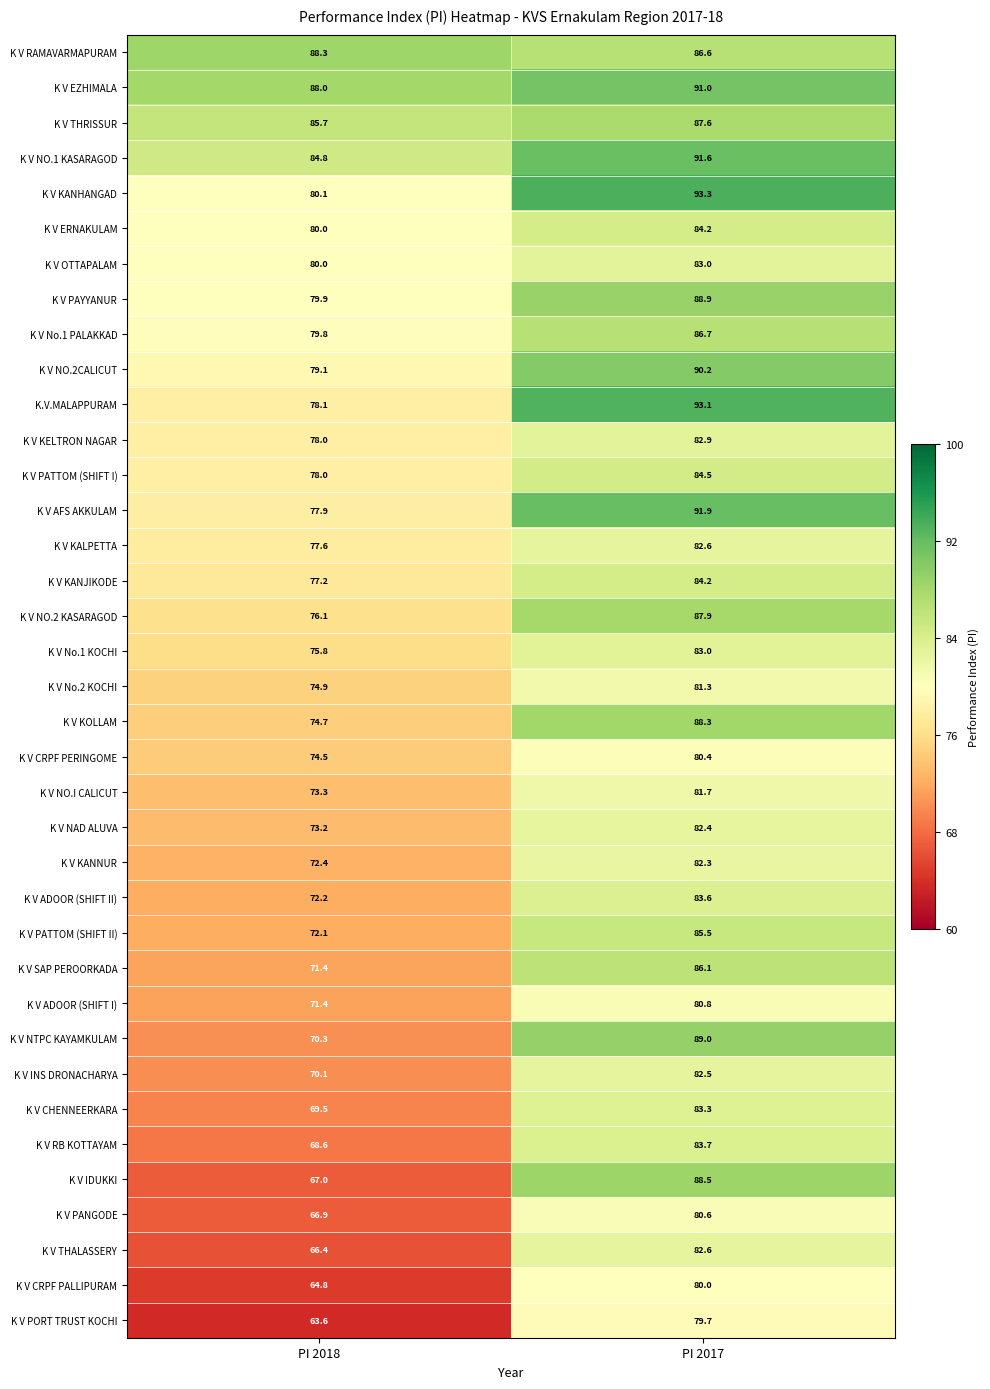

List the labels in order of K V RAMAVARMAPURAM value, largest first.

PI 2018, PI 2017